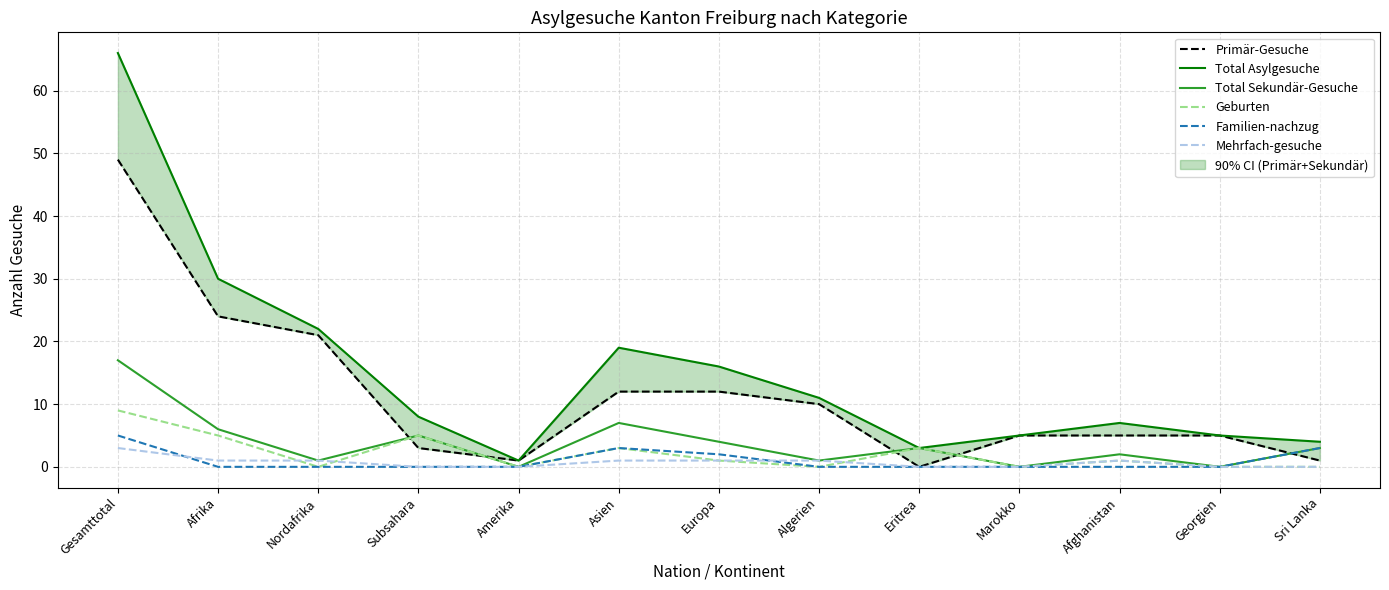

Count the number of data series in this chart.

6